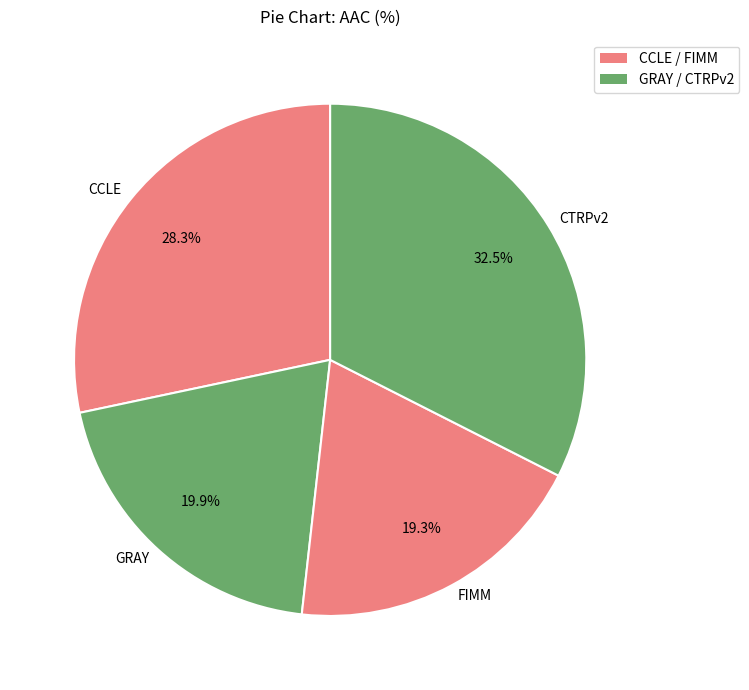

How many slices are in this pie chart?

4